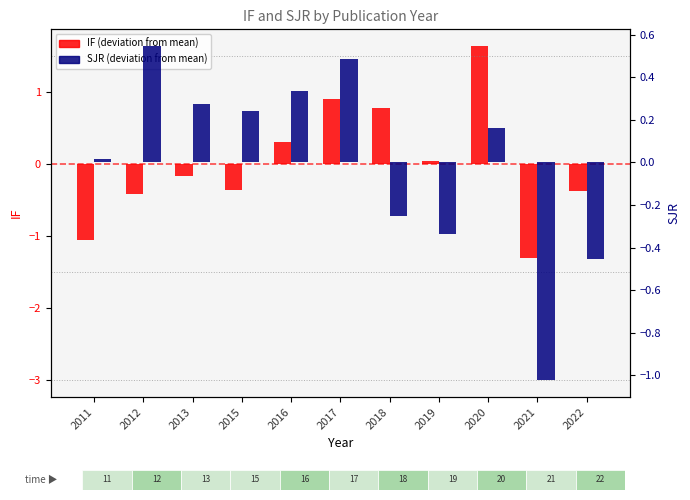

How many bars are there in each group?

2